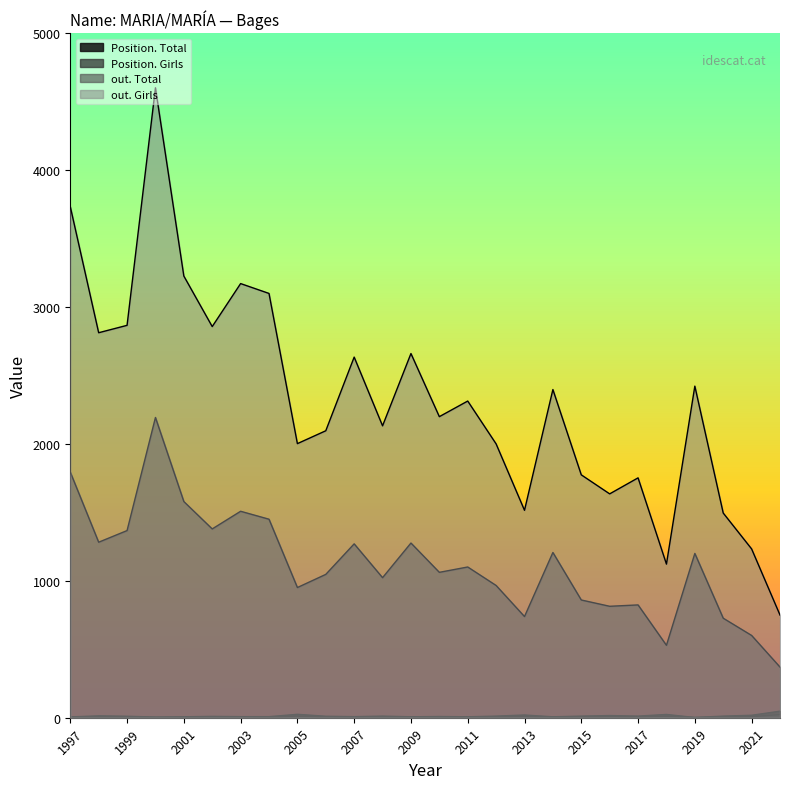

What is the minimum value shown in the chart?

2